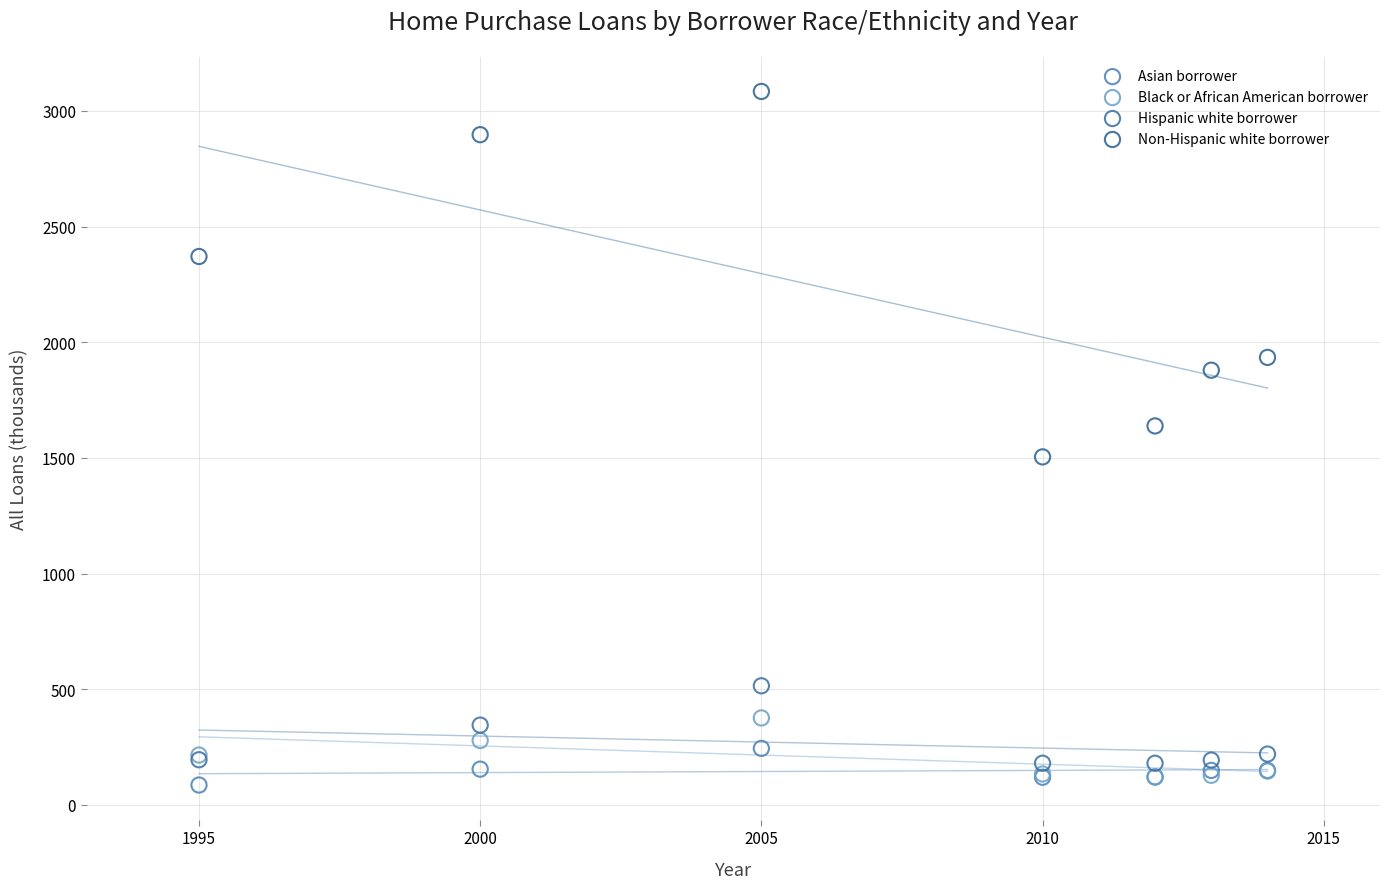

What are all the series names shown in the legend?

Asian borrower, Black or African American borrower, Hispanic white borrower, Non-Hispanic white borrower